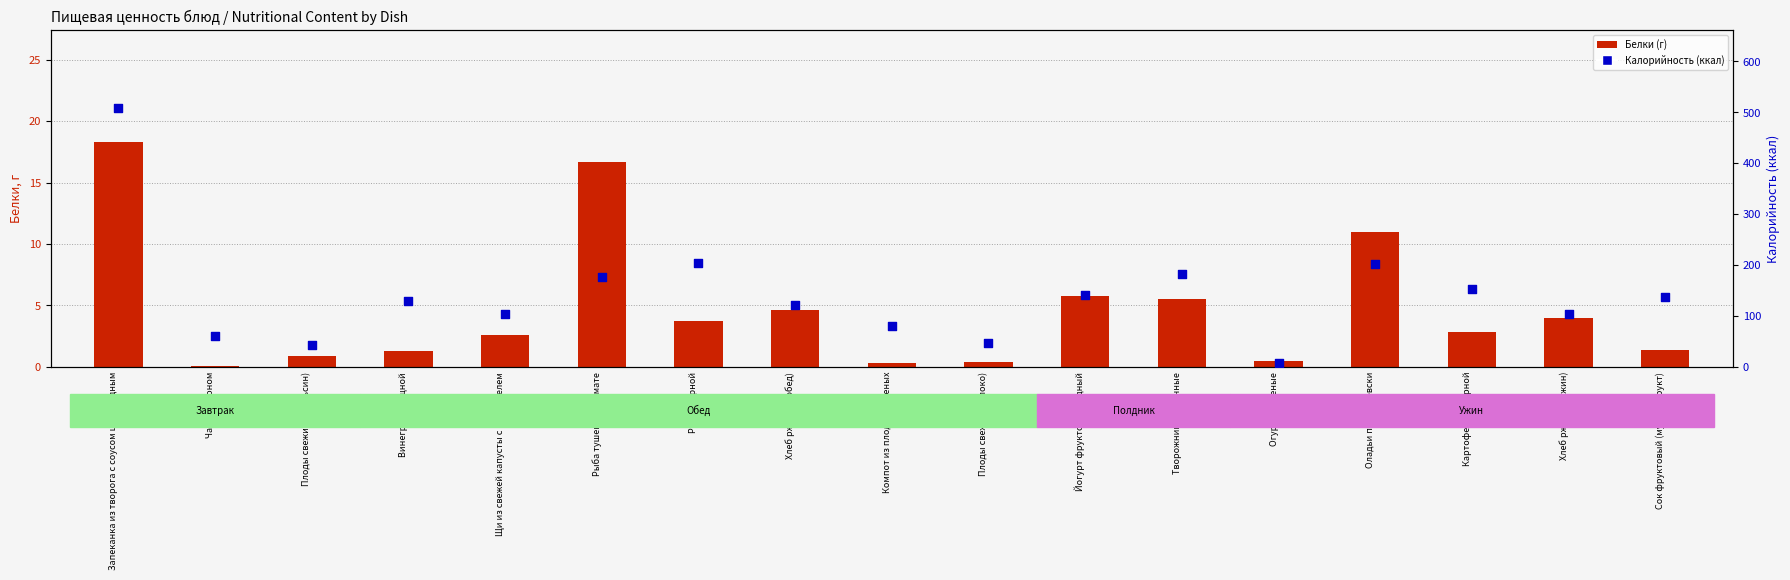

Which series has the largest Y range (max minus min)?

Калорийность (ккал)